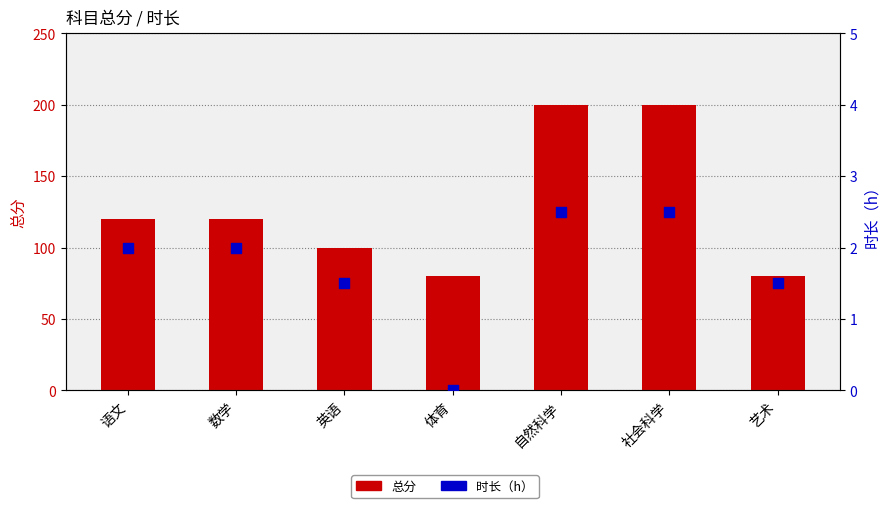

Which series reaches the maximum Y coordinate?

总分